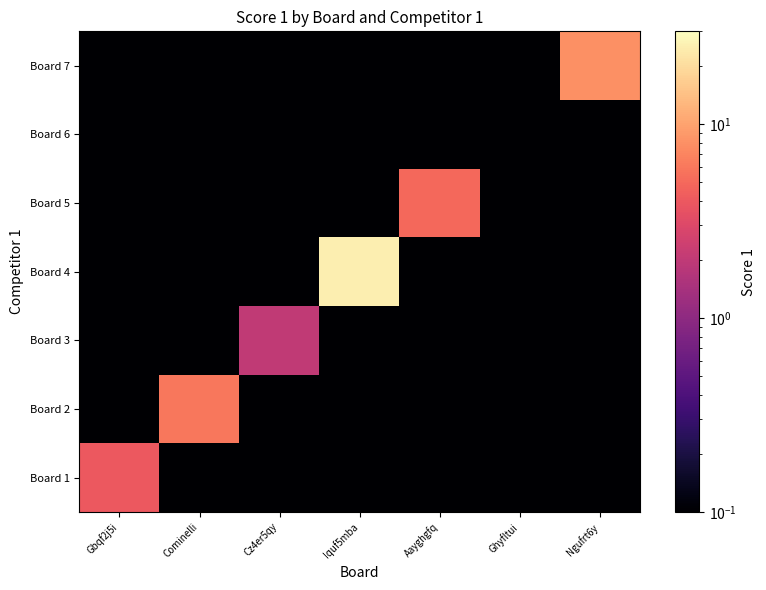

Reading left to right, list all the values displayed in this chart.

Board 1: Gbqf2j5i=4.0	Cominelli=0.1	Cz4er5qy=0.1	Iquf5mba=0.1	Aayghgfq=0.1	Ghyfltui=0.1	Ngufrt6y=0.1
Board 2: Gbqf2j5i=0.1	Cominelli=6.0	Cz4er5qy=0.1	Iquf5mba=0.1	Aayghgfq=0.1	Ghyfltui=0.1	Ngufrt6y=0.1
Board 3: Gbqf2j5i=0.1	Cominelli=0.1	Cz4er5qy=2.0	Iquf5mba=0.1	Aayghgfq=0.1	Ghyfltui=0.1	Ngufrt6y=0.1
Board 4: Gbqf2j5i=0.1	Cominelli=0.1	Cz4er5qy=0.1	Iquf5mba=25.0	Aayghgfq=0.1	Ghyfltui=0.1	Ngufrt6y=0.1
Board 5: Gbqf2j5i=0.1	Cominelli=0.1	Cz4er5qy=0.1	Iquf5mba=0.1	Aayghgfq=5.0	Ghyfltui=0.1	Ngufrt6y=0.1
Board 6: Gbqf2j5i=0.1	Cominelli=0.1	Cz4er5qy=0.1	Iquf5mba=0.1	Aayghgfq=0.1	Ghyfltui=0.1	Ngufrt6y=0.1
Board 7: Gbqf2j5i=0.1	Cominelli=0.1	Cz4er5qy=0.1	Iquf5mba=0.1	Aayghgfq=0.1	Ghyfltui=0.1	Ngufrt6y=8.0